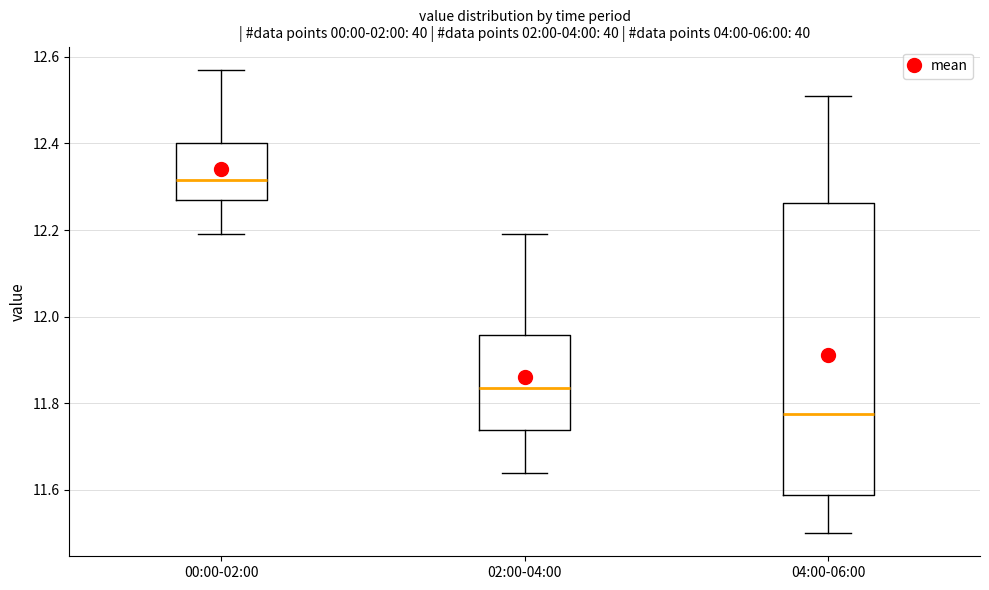

Where is the upper edge of the box for 04:00-06:00 on the y-axis? The values are not printed on the chart, so give them approximately, as read against the axis.

12.26